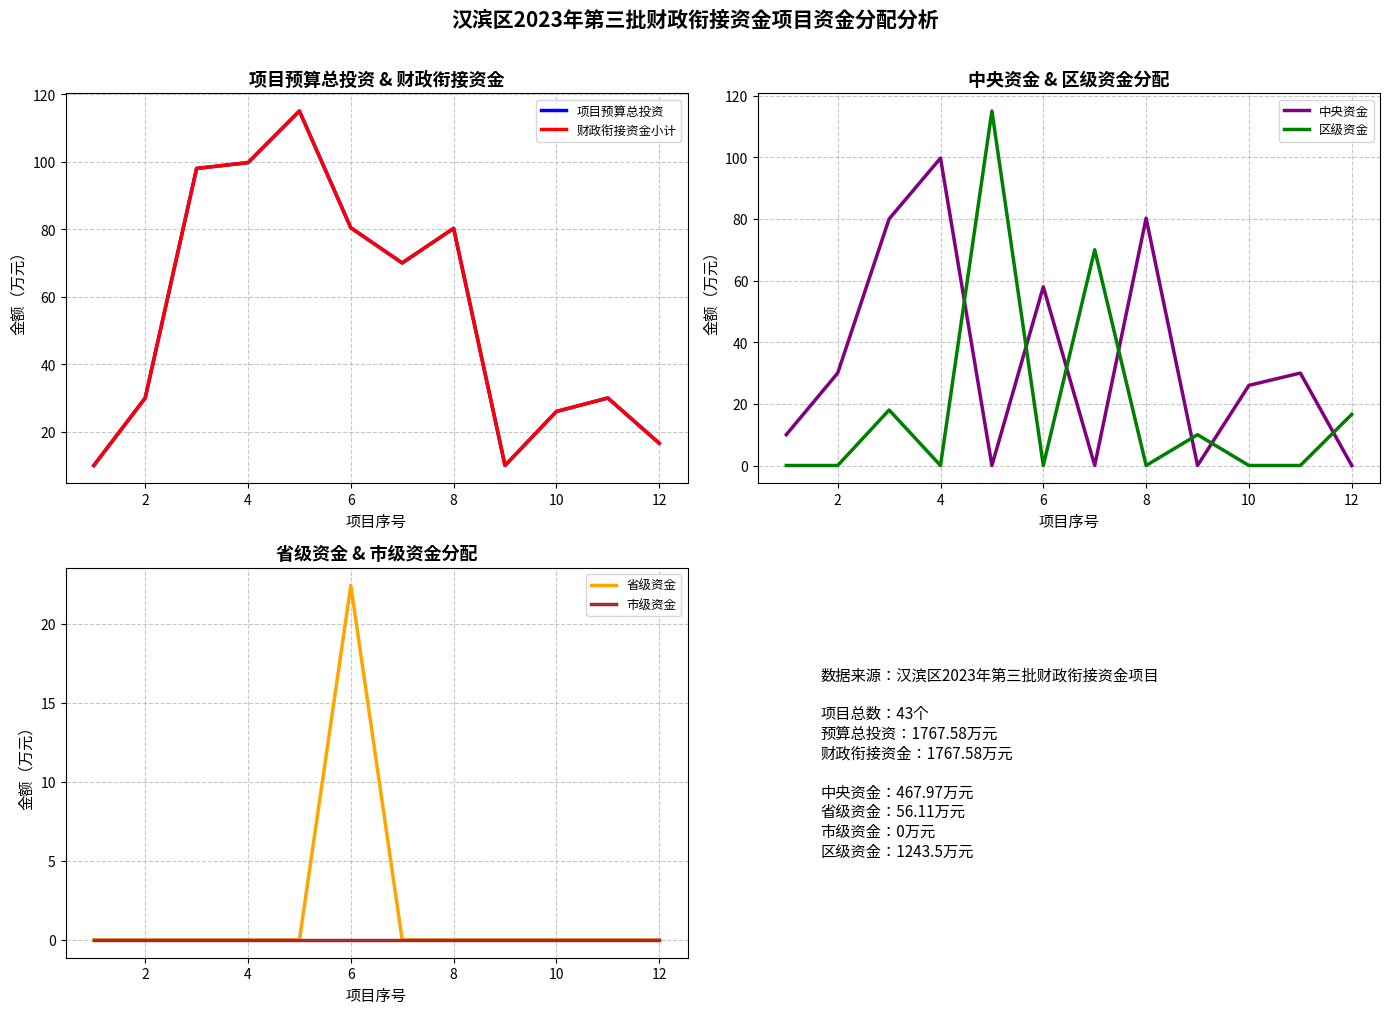

How many times do 中央资金 and 区级资金 cross each other?

7